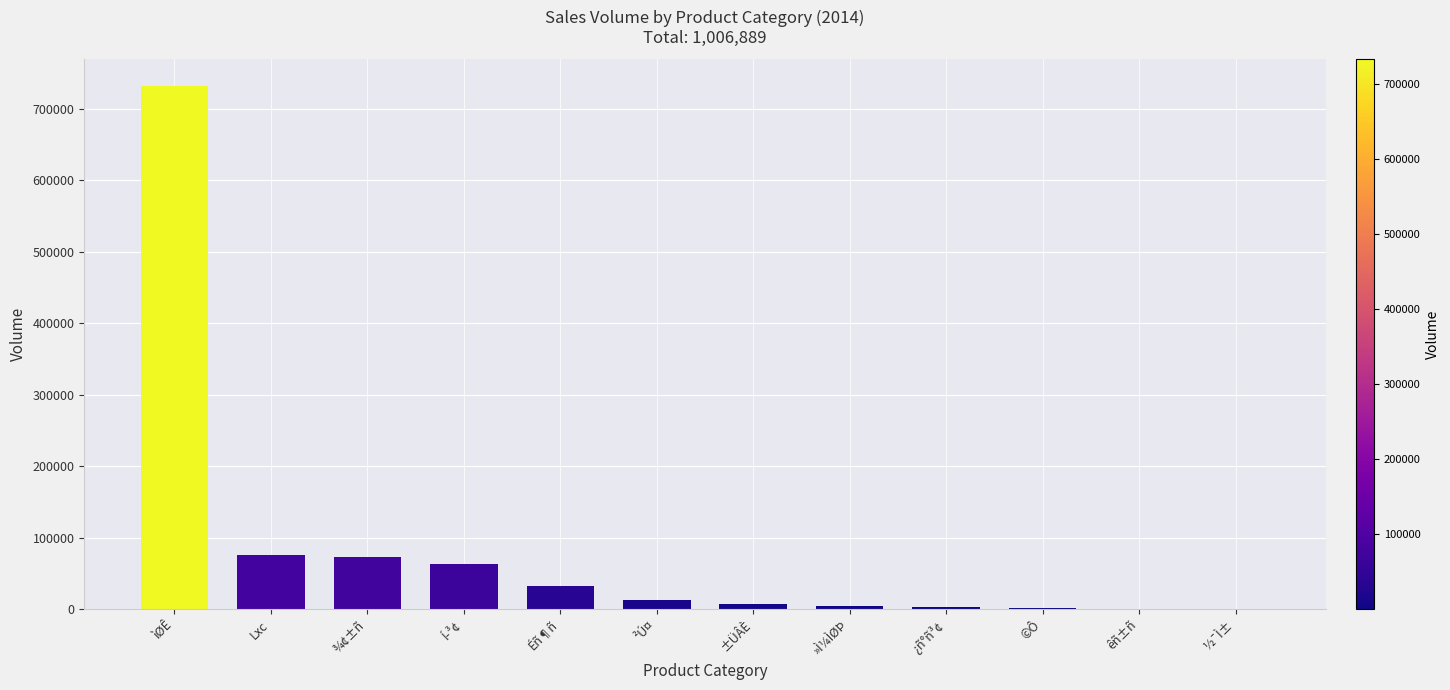

What is the maximum value shown in the chart?

732745